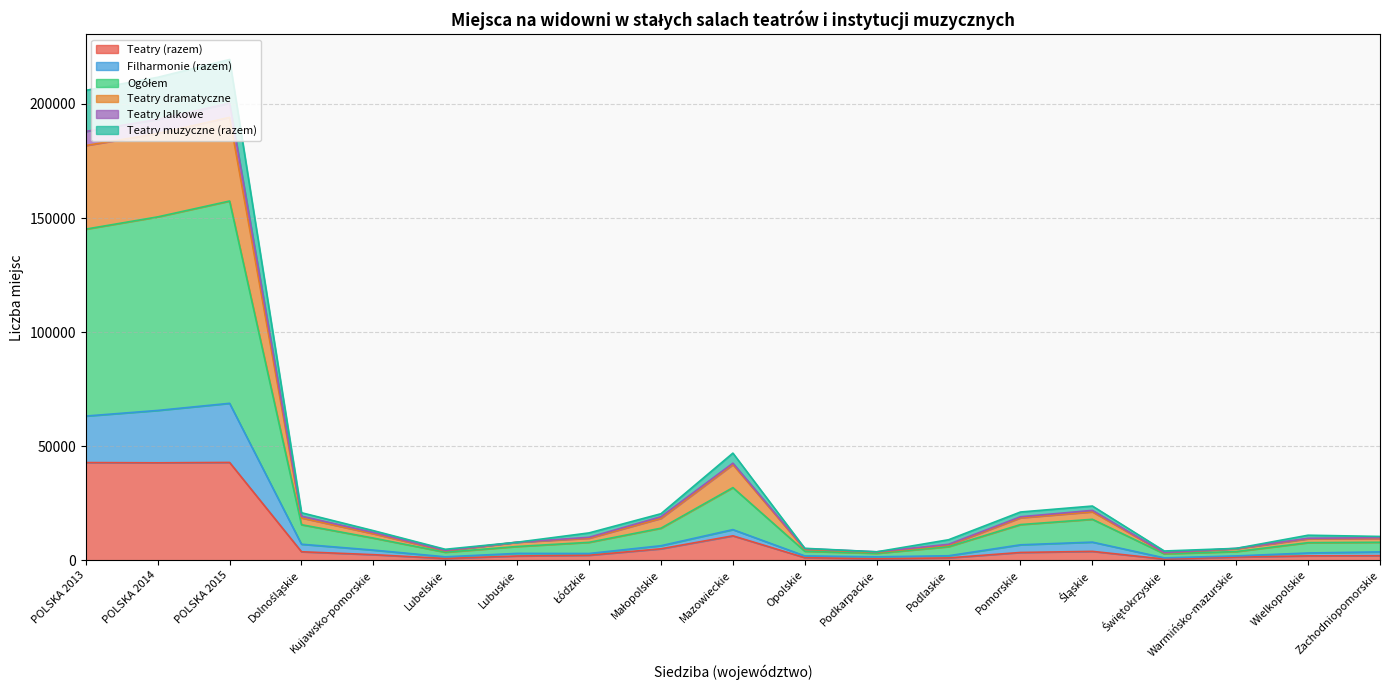

What is the minimum value shown in the chart?

529